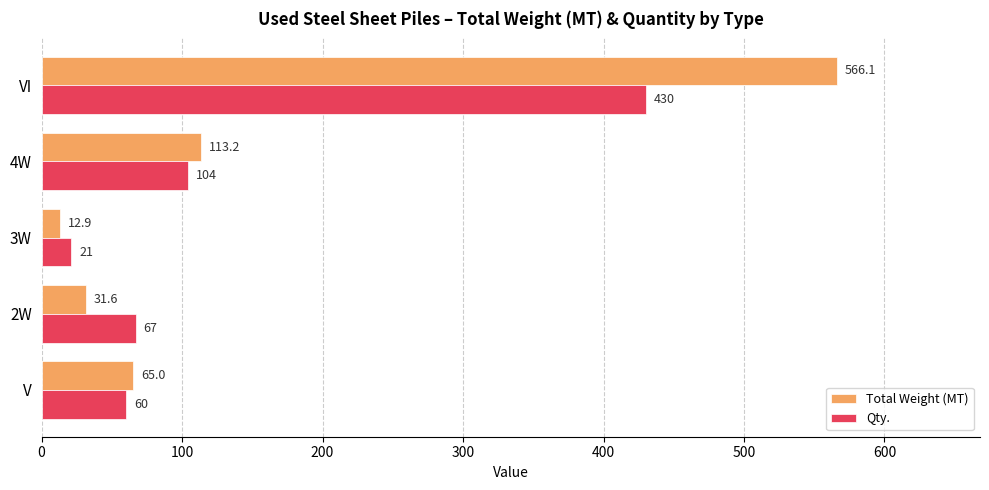

What are all the series names shown in the legend?

Total Weight (MT), Qty.